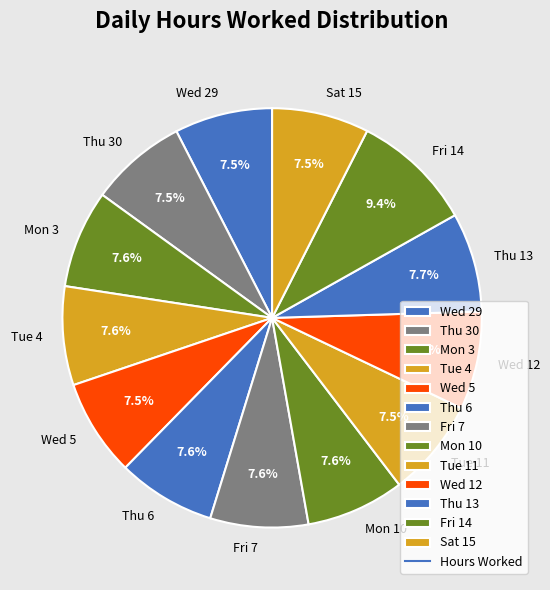

Count the number of slices in the pie.

13